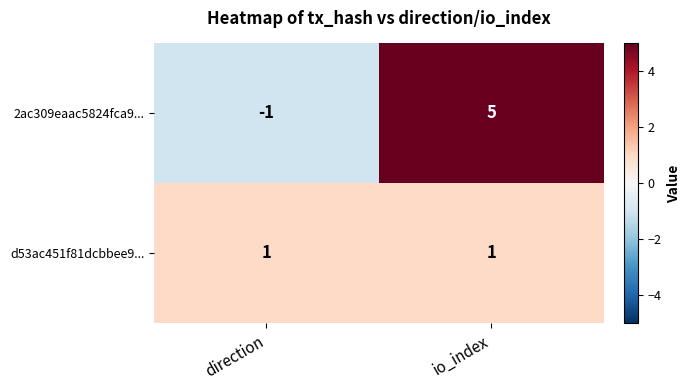

Reading left to right, transcribe all the data shown in this chart.

2ac309eaac5824fca9...: direction=-1	io_index=5
d53ac451f81dcbbee9...: direction=1	io_index=1